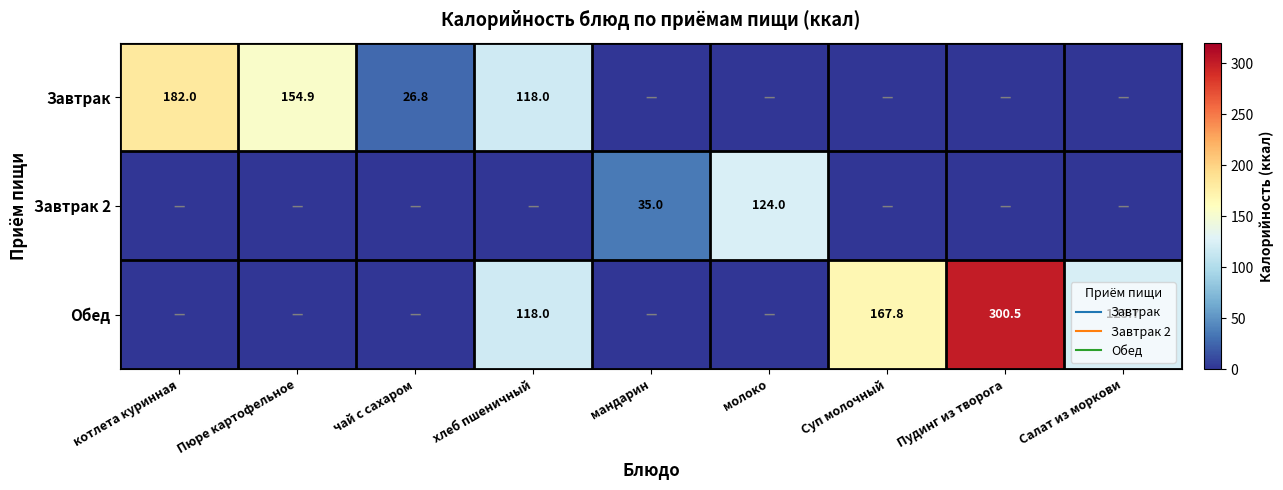

Is the value of Завтрак at котлета куринная greater than the value of Завтрак 2 at мандарин?

Yes